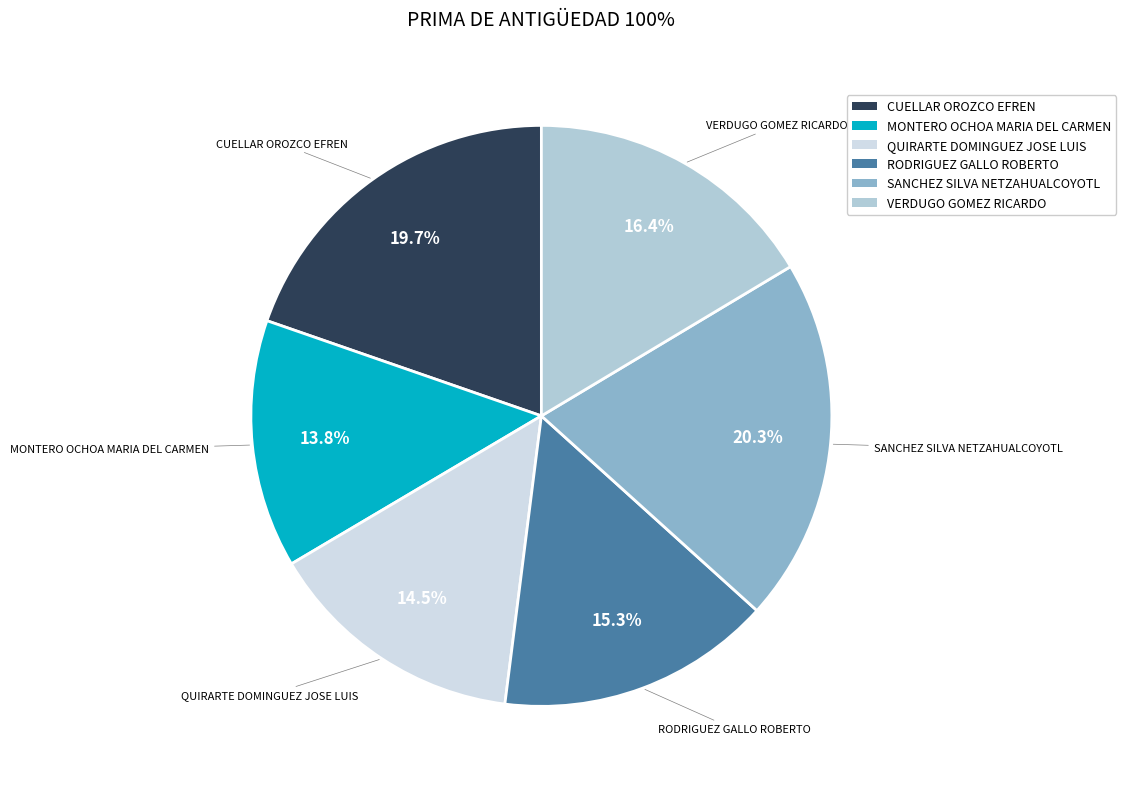

How many slices are in this pie chart?

6